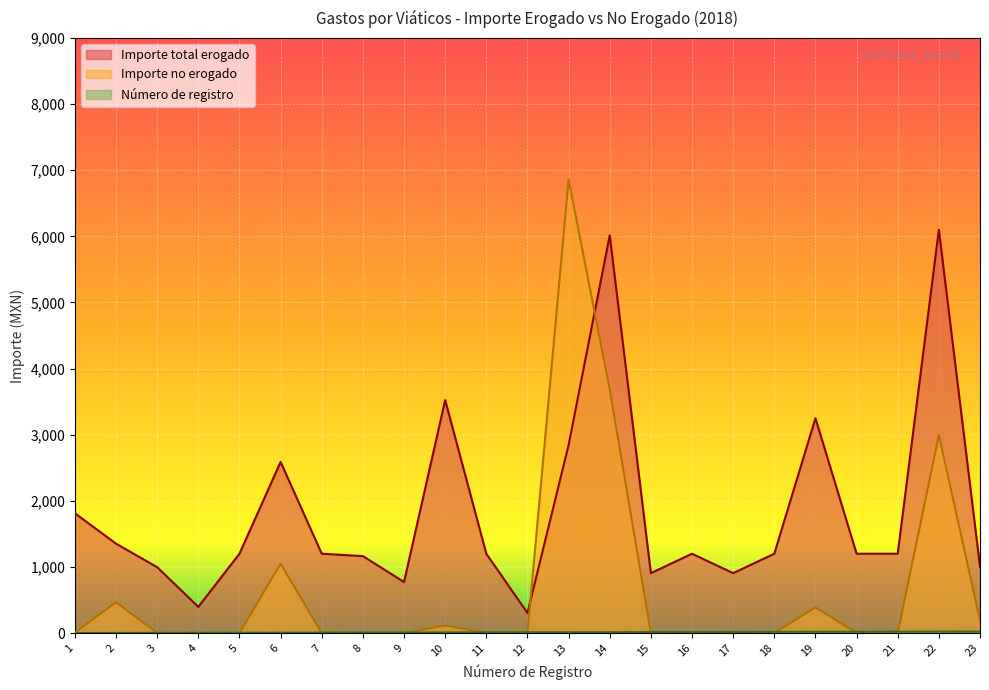

How many positive values does the Importe no erogado series have?

9